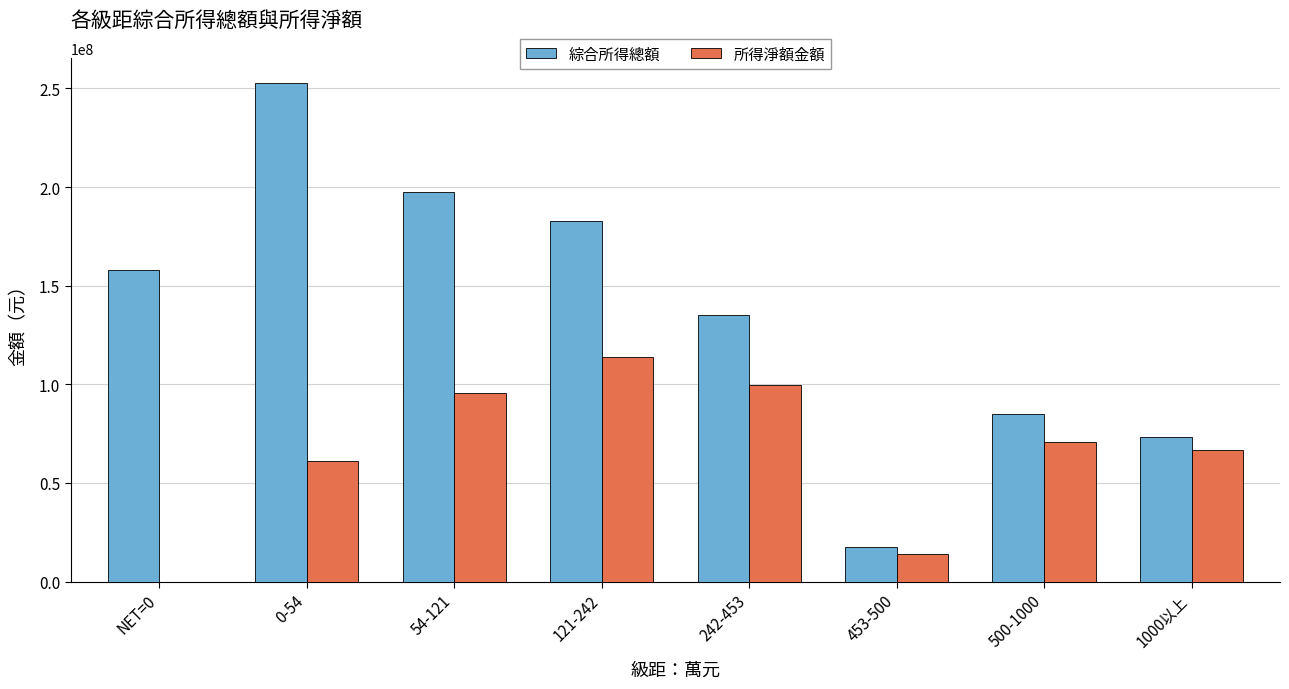

Which series changed the most between 242-453 and 500-1000?

綜合所得總額